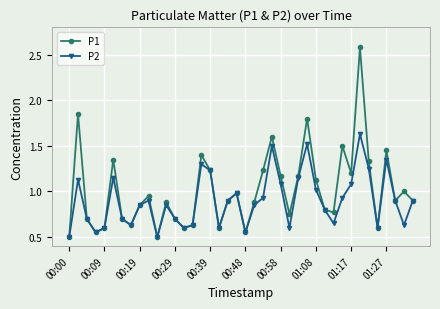

Which series has the largest range (max minus min)?

P1